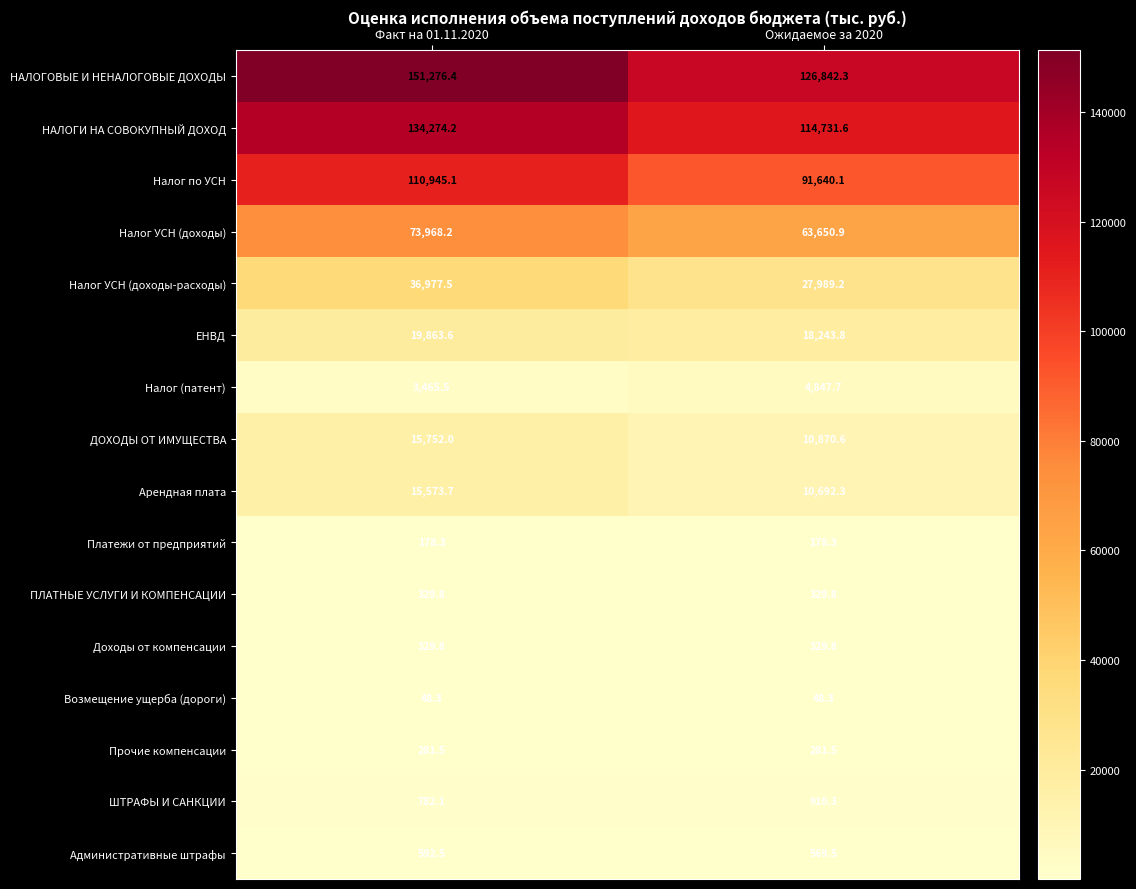

What is the difference between the maximum and minimum values in the Арендная плата series?

4881.4